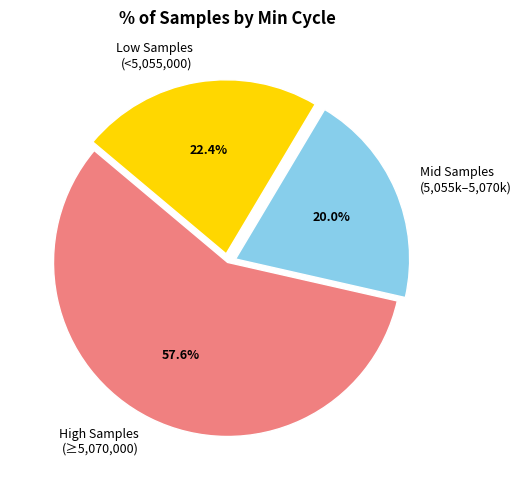

Which category accounts for the majority?

High Samples (≥5,070,000)